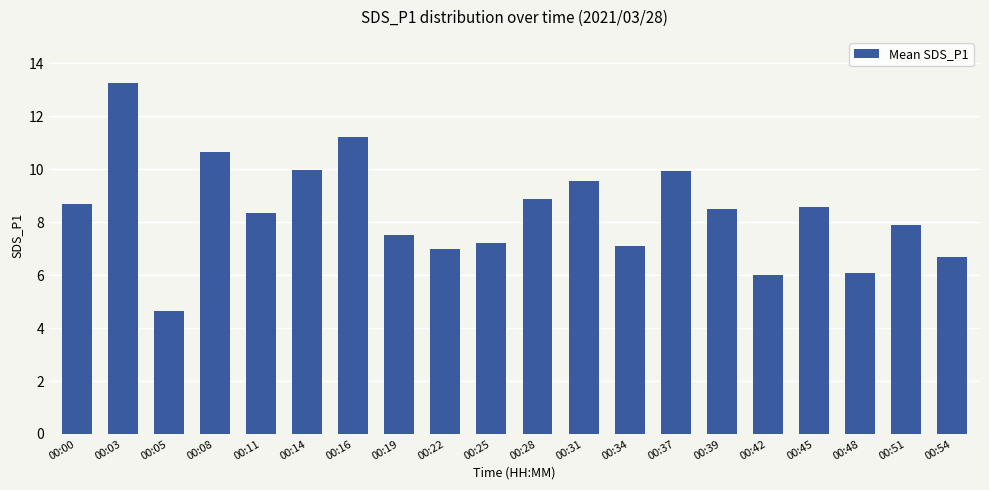

Where does the data first go above 8?

00:00